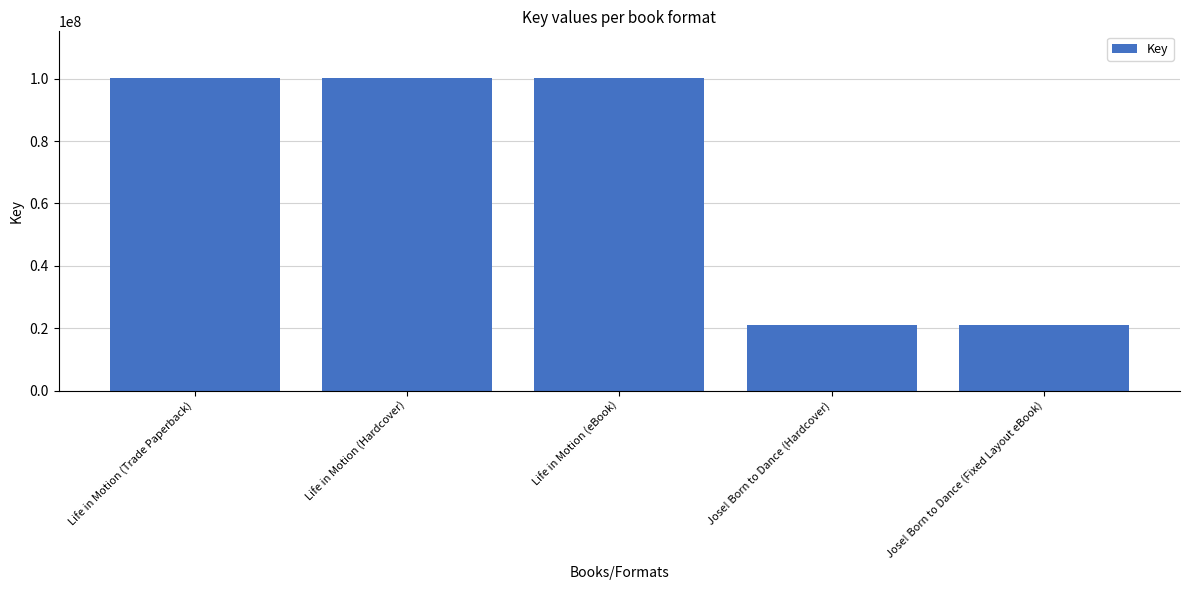

The value at Life in Motion (Trade Paperback) is 134502858. True or false?

False